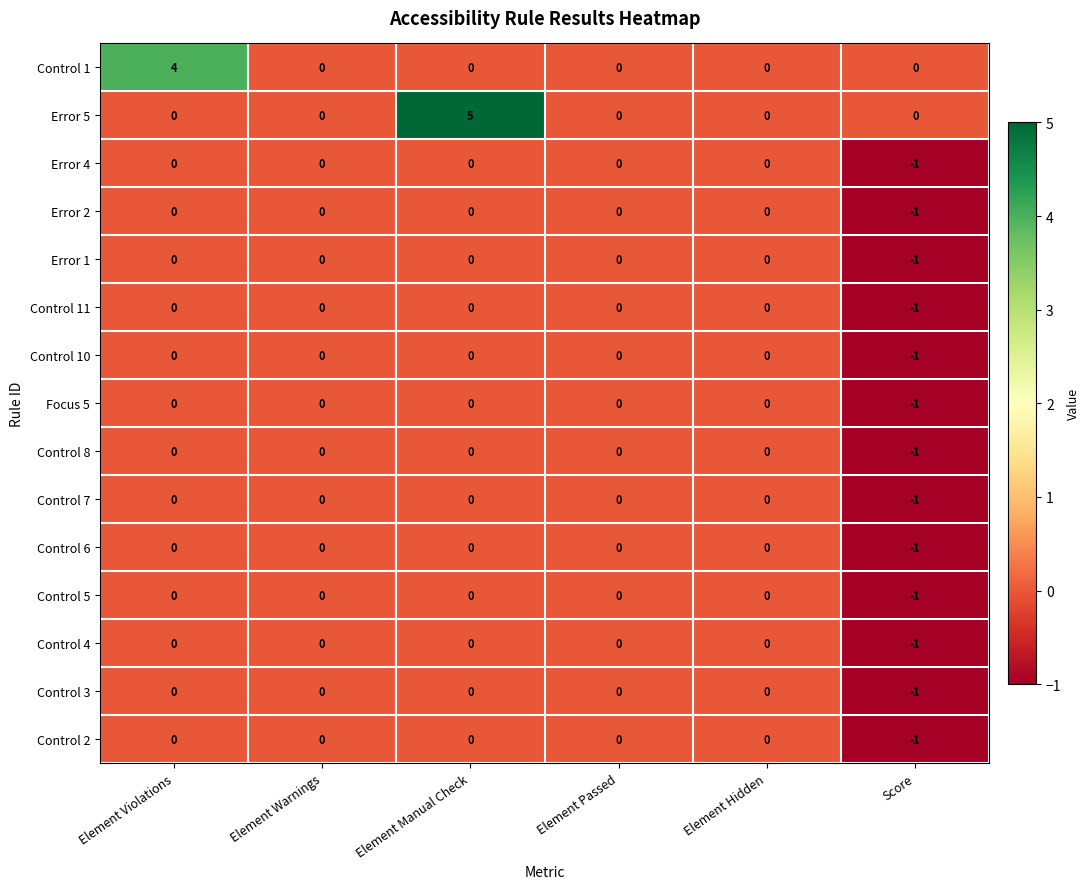

The Control 5 series shows 0 at Element Manual Check. True or false?

True